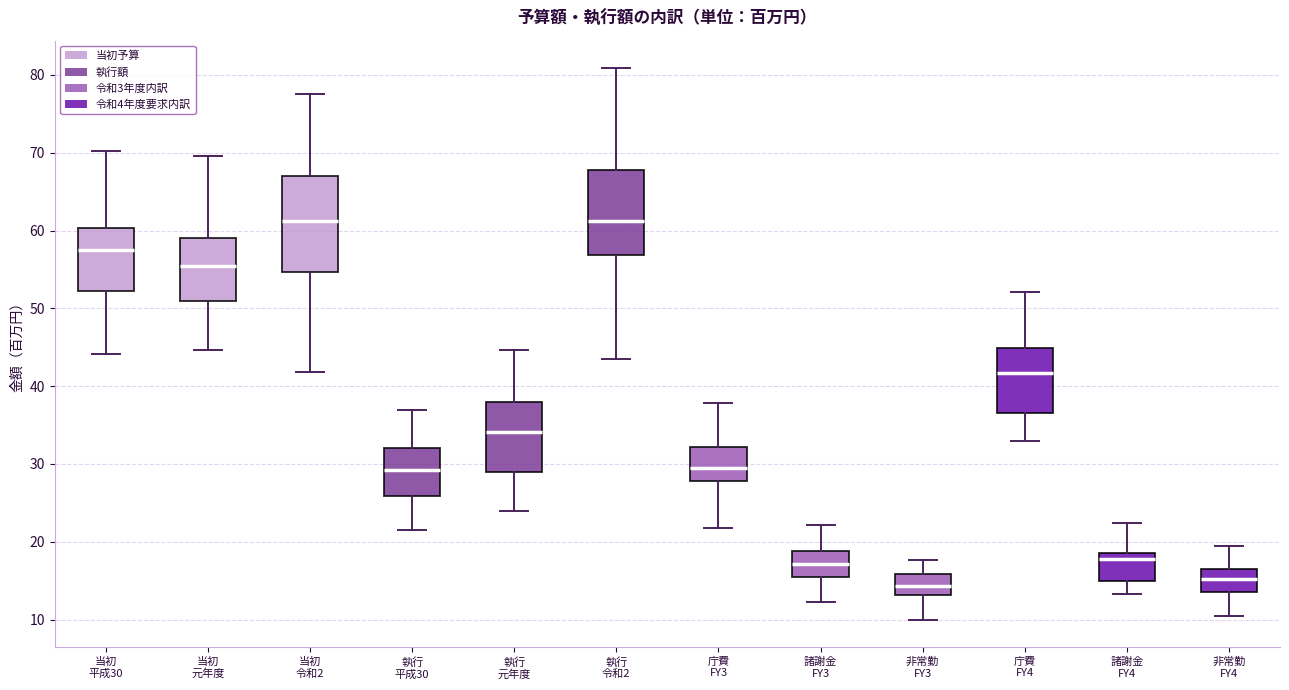

Reading left to right, transcribe this box plot: for each box, give where its median line is, the range the box spans, and where its two whiskers end, as read against the y-axis. The values are not printed on the chart, so give them approximately, as read against the axis.

当初 平成30: median 58, box 52 to 60, whiskers 44 to 70
当初 元年度: median 55, box 51 to 59, whiskers 45 to 70
当初 令和2: median 61, box 55 to 67, whiskers 42 to 78
執行 平成30: median 29, box 26 to 32, whiskers 22 to 37
執行 元年度: median 34, box 29 to 38, whiskers 24 to 45
執行 令和2: median 61, box 57 to 68, whiskers 44 to 81
庁費 FY3: median 29, box 28 to 32, whiskers 22 to 38
諸謝金 FY3: median 17, box 15 to 19, whiskers 12 to 22
非常勤 FY3: median 14, box 13 to 16, whiskers 10 to 18
庁費 FY4: median 42, box 37 to 45, whiskers 33 to 52
諸謝金 FY4: median 18, box 15 to 19, whiskers 13 to 22
非常勤 FY4: median 15, box 14 to 17, whiskers 10 to 19